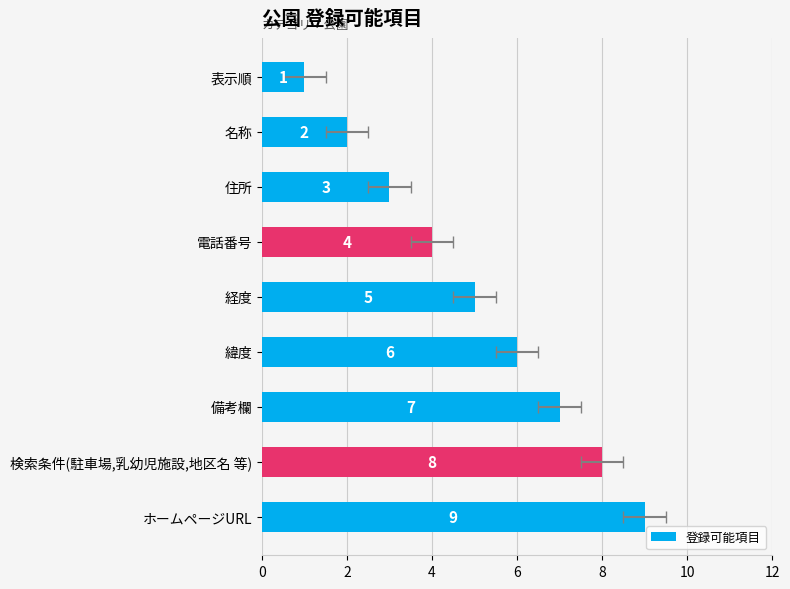

Between 6 and 10, which is larger?

6